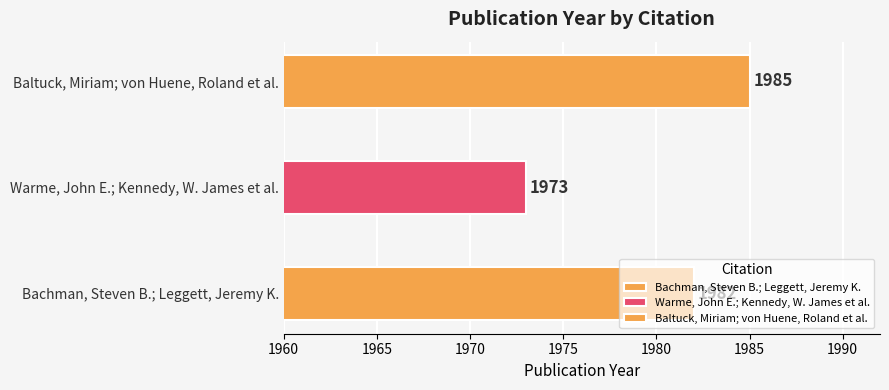

The chart shows a value of 1973 at Warme, John E.; Kennedy, W. James et al.. True or false?

True